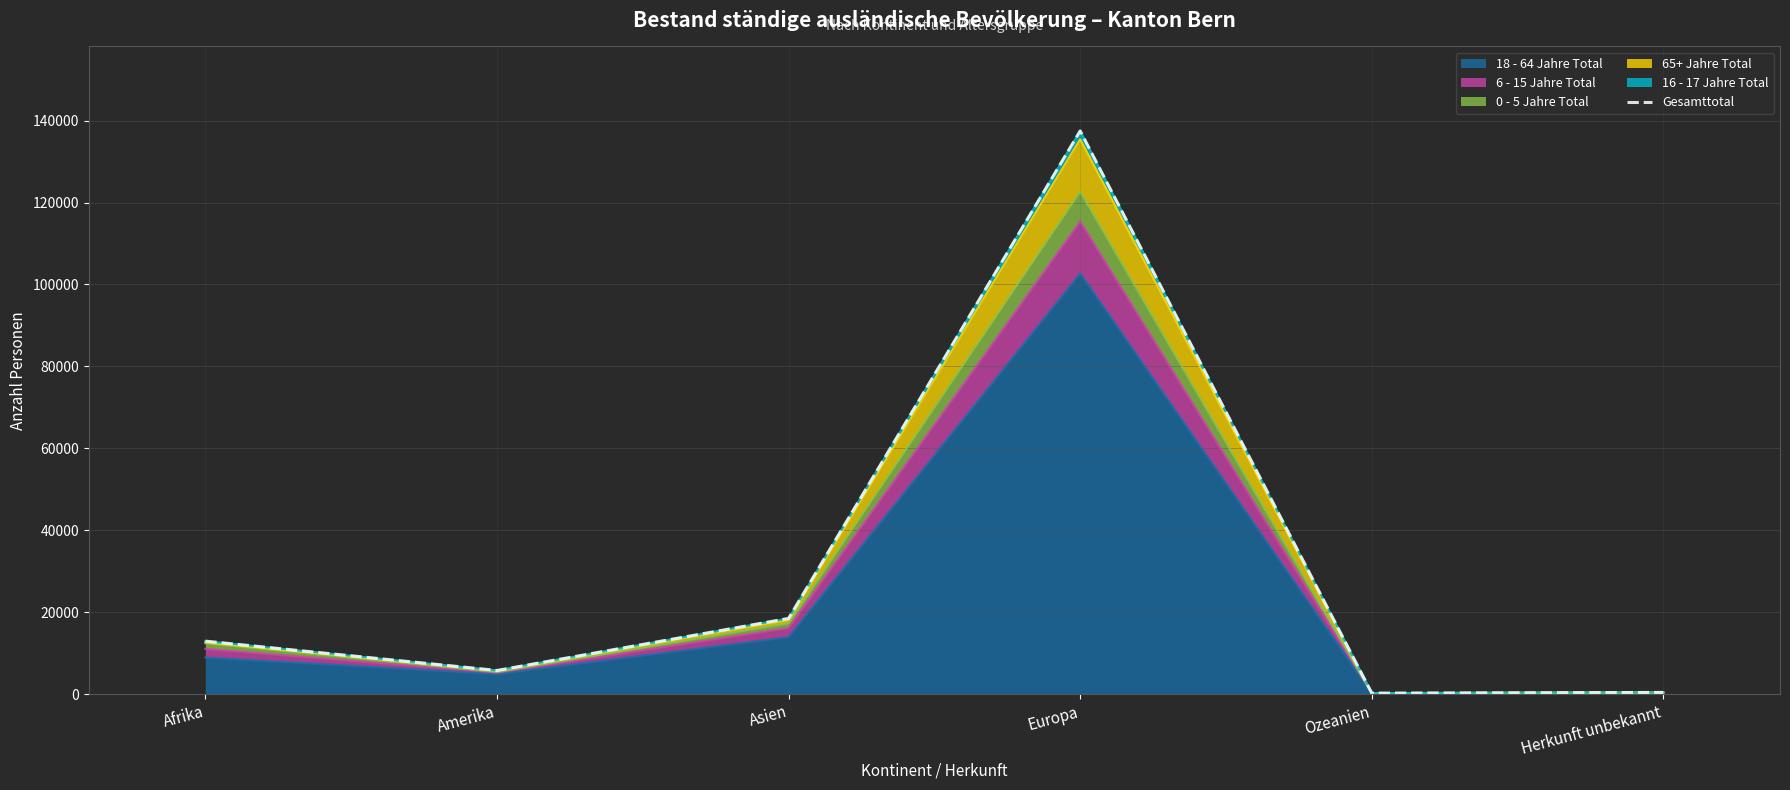

What is the difference between the values at Herkunft unbekannt and Europa?

137070